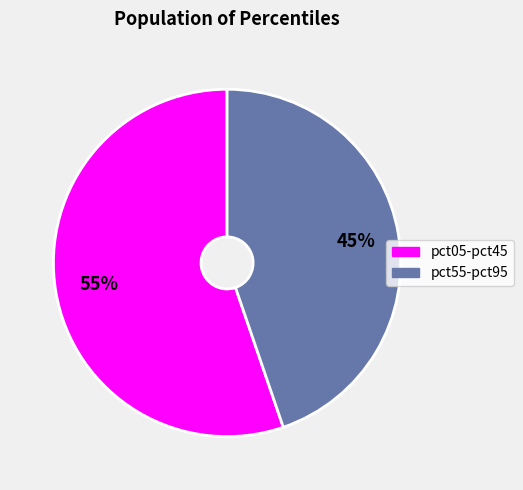

Does any single category account for the majority?

Yes